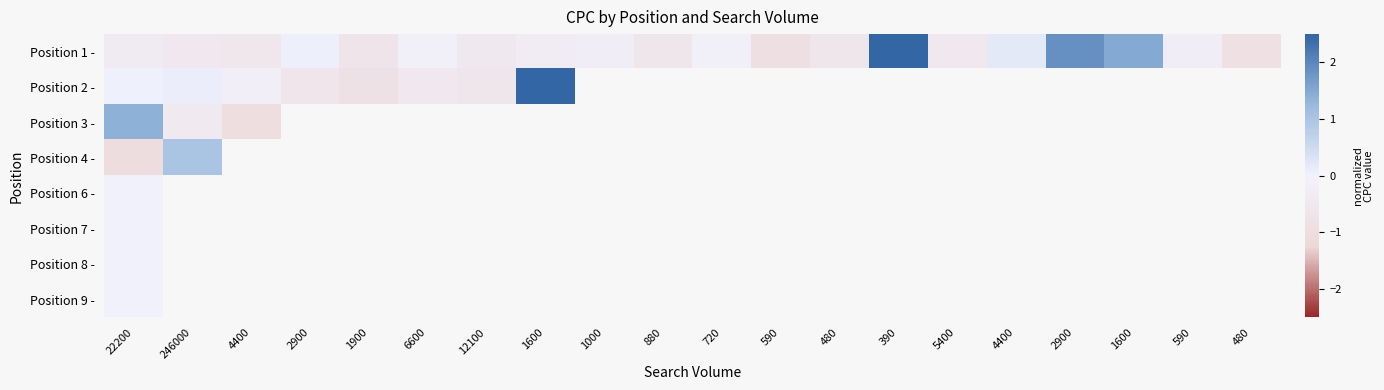

How many categories are shown in the chart?

20